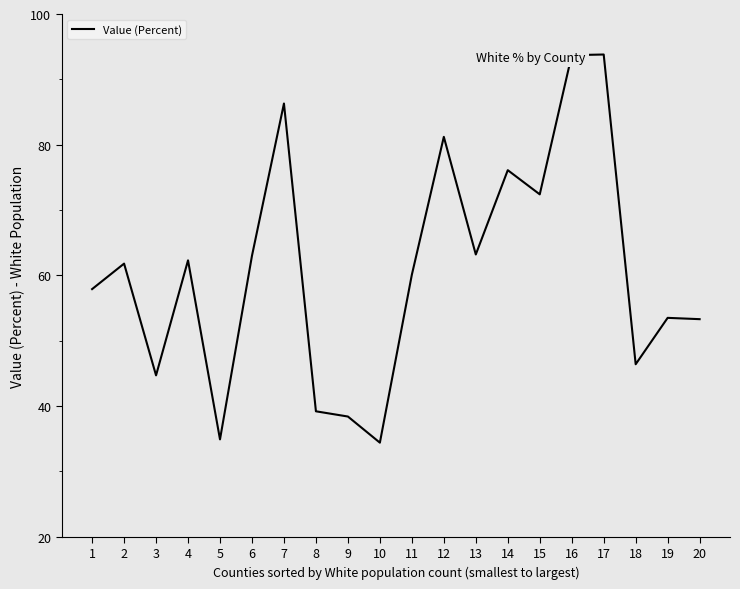

Count the number of values greater than 61.

10